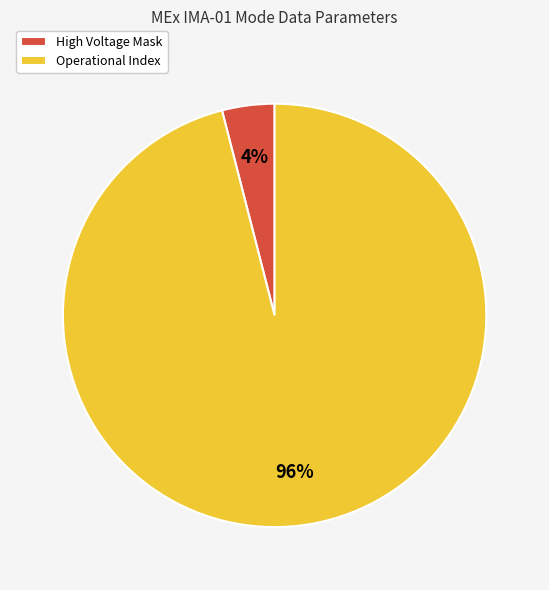

What is the smallest slice in the pie chart?

High Voltage Mask